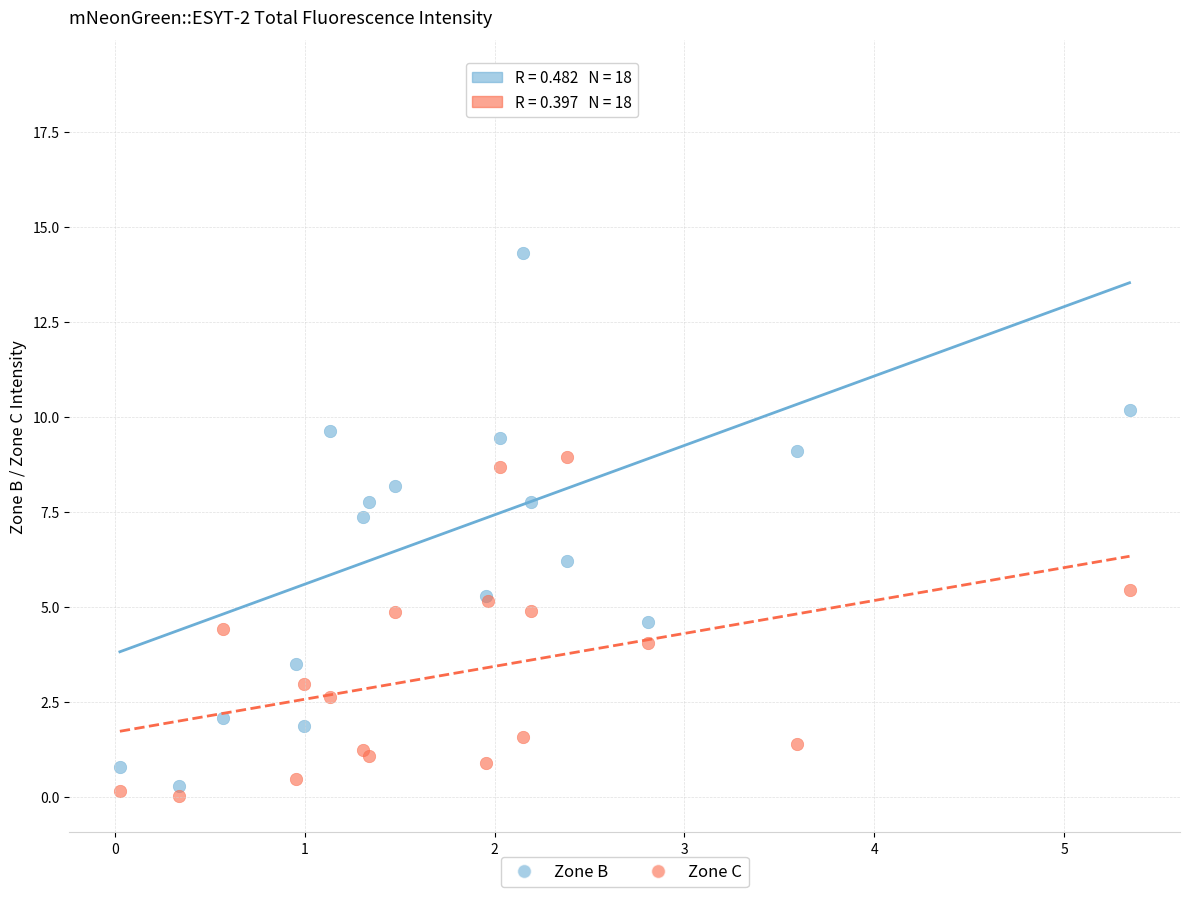

Which series reaches the minimum Y coordinate?

Zone C